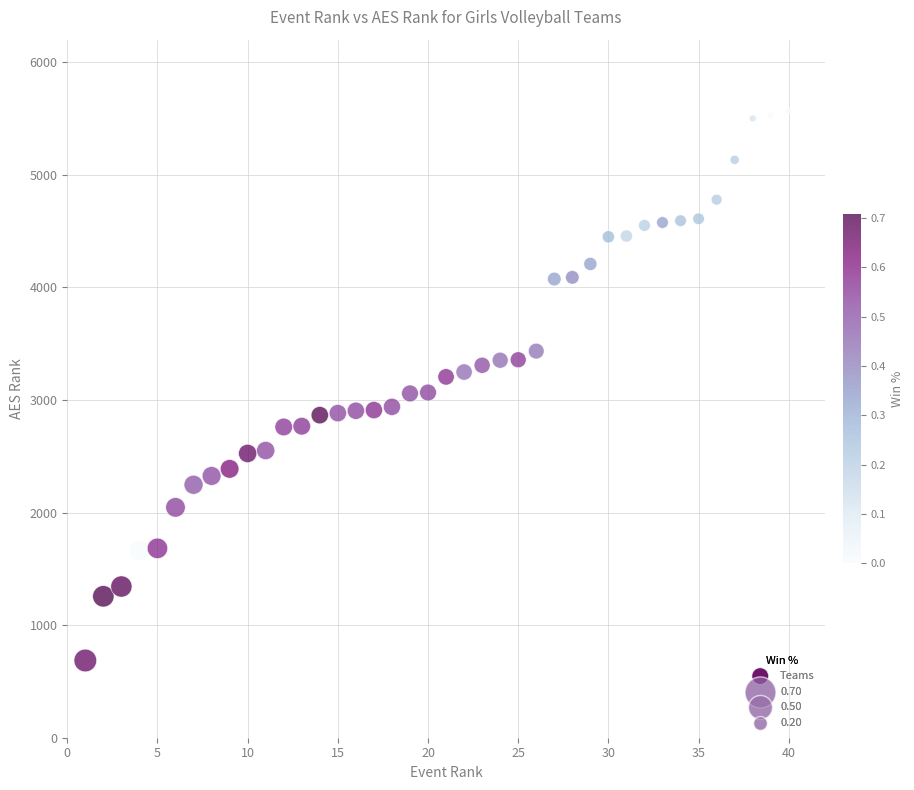

What is the range of X values (max minus min)?

39